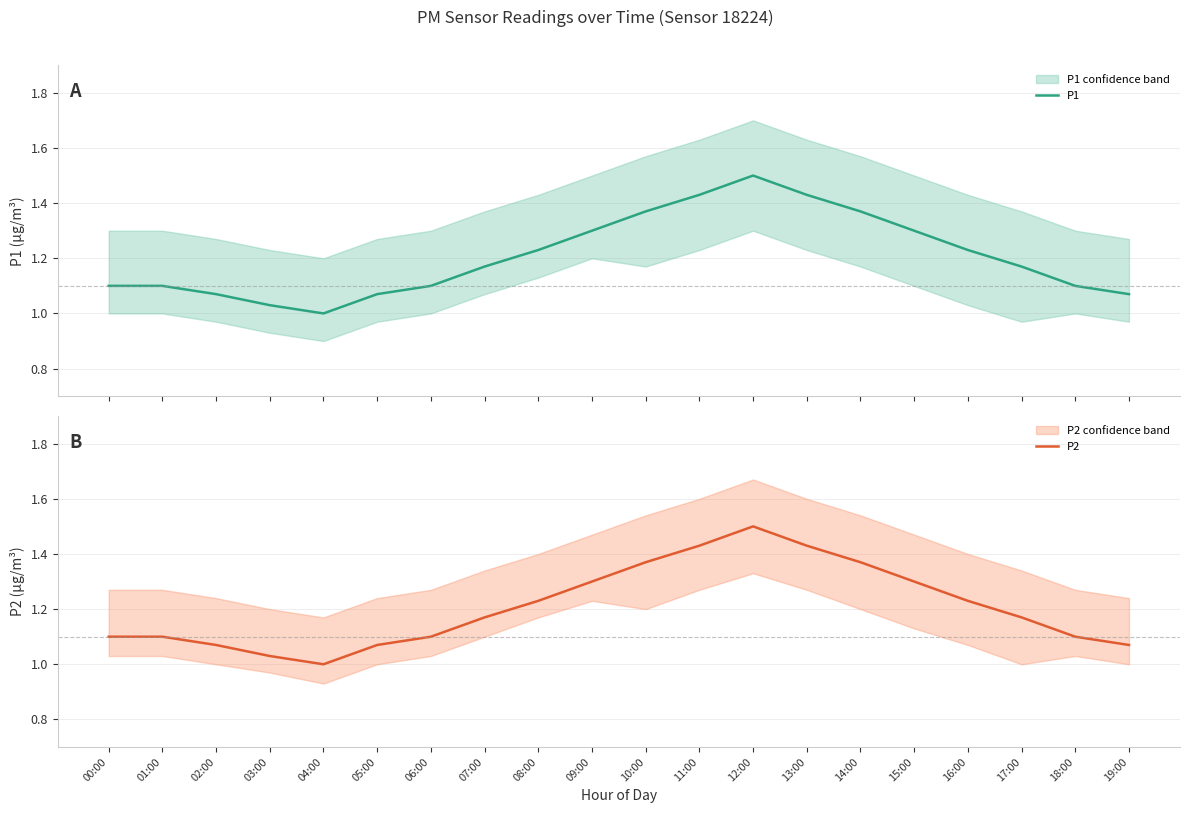

Reading right to left, extract all data points from this chart.

P1: 19:00=1.1	18:00=1.1	17:00=1.2	16:00=1.2	15:00=1.3	14:00=1.4	13:00=1.4	12:00=1.5	11:00=1.4	10:00=1.4	09:00=1.3	08:00=1.2	07:00=1.2	06:00=1.1	05:00=1.1	04:00=1.0	03:00=1.0	02:00=1.1	01:00=1.1	00:00=1.1
P2: 19:00=1.1	18:00=1.1	17:00=1.2	16:00=1.2	15:00=1.3	14:00=1.4	13:00=1.4	12:00=1.5	11:00=1.4	10:00=1.4	09:00=1.3	08:00=1.2	07:00=1.2	06:00=1.1	05:00=1.1	04:00=1.0	03:00=1.0	02:00=1.1	01:00=1.1	00:00=1.1